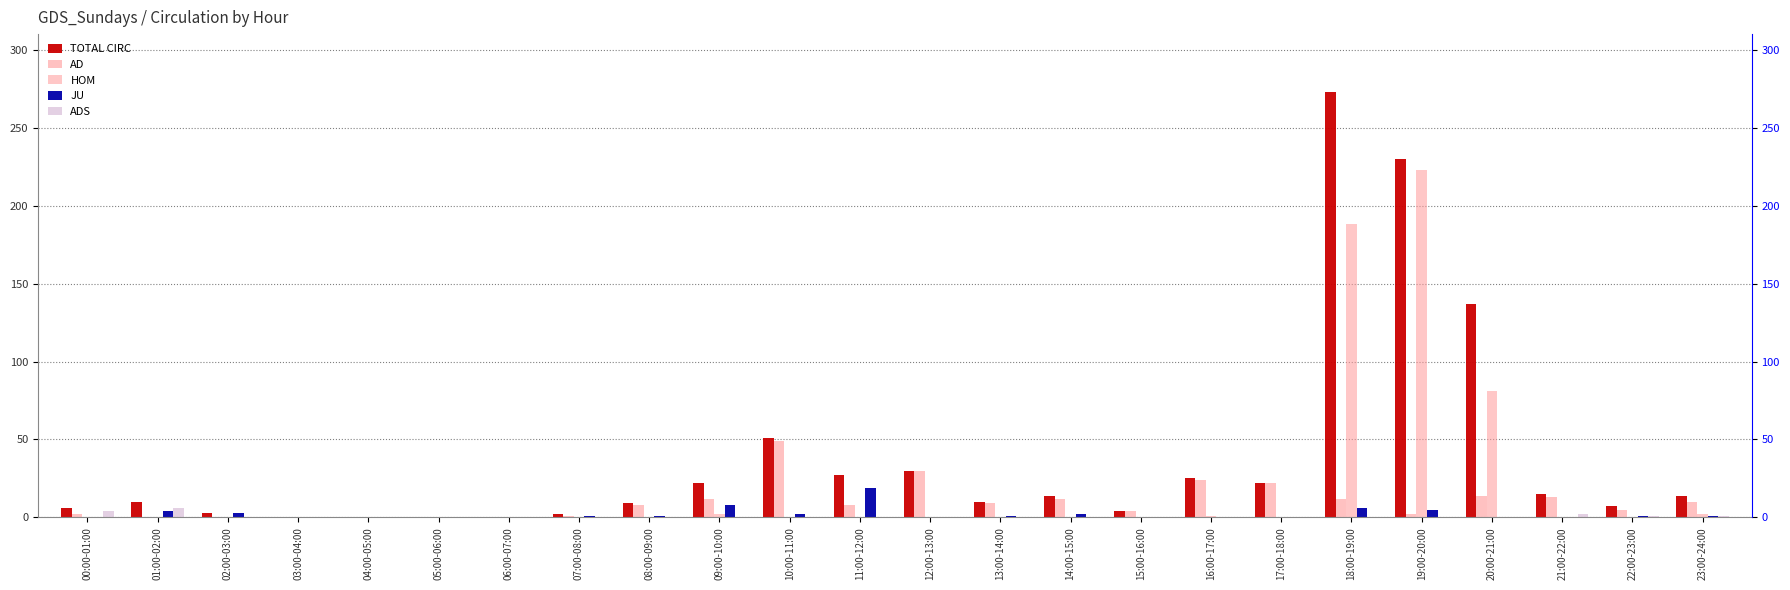

What is the difference between the highest and lowest values at 11:00-12:00?

27